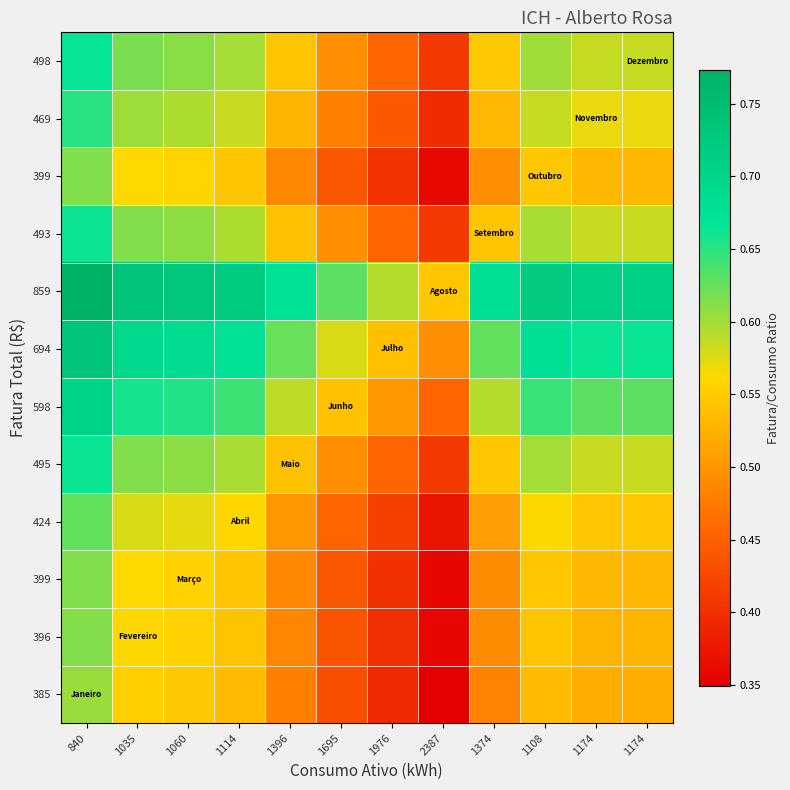

At which category does the chart reach its peak across all series?

840